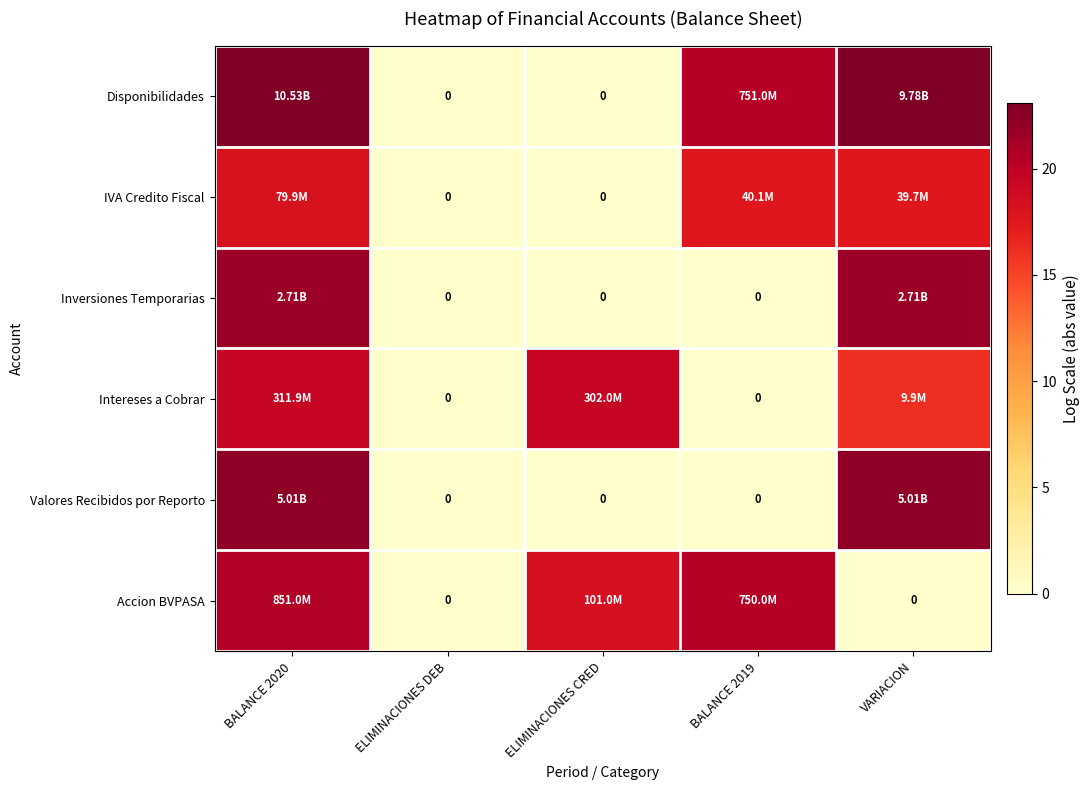

Where does the Accion BVPASA series first go above 18?

BALANCE 2020